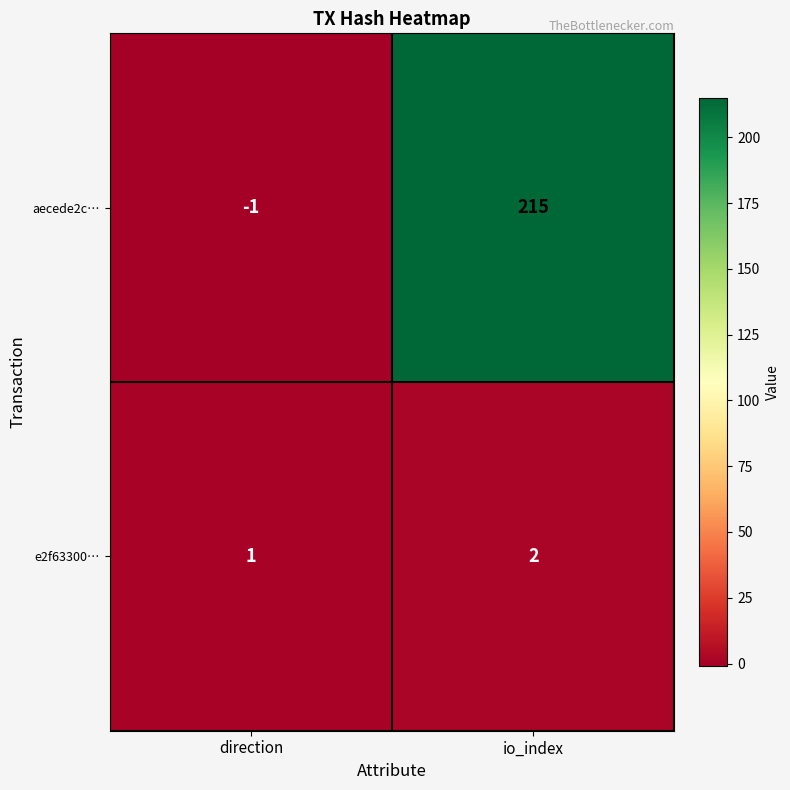

Rank the series by their maximum value, from highest to lowest.

aecede2c…, e2f63300…